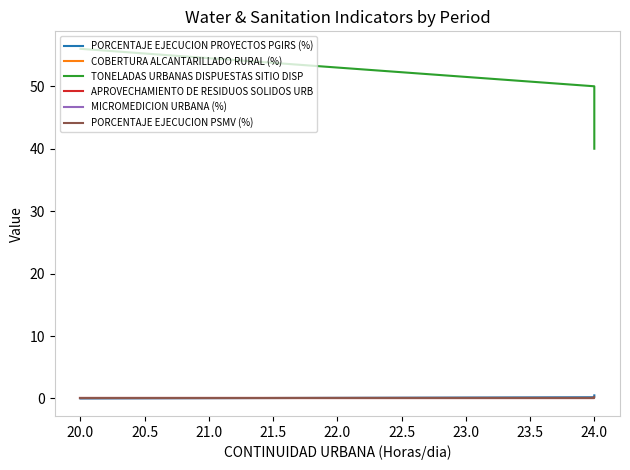

Which category has the highest value in the APROVECHAMIENTO DE RESIDUOS SOLIDOS URB series?

24.0